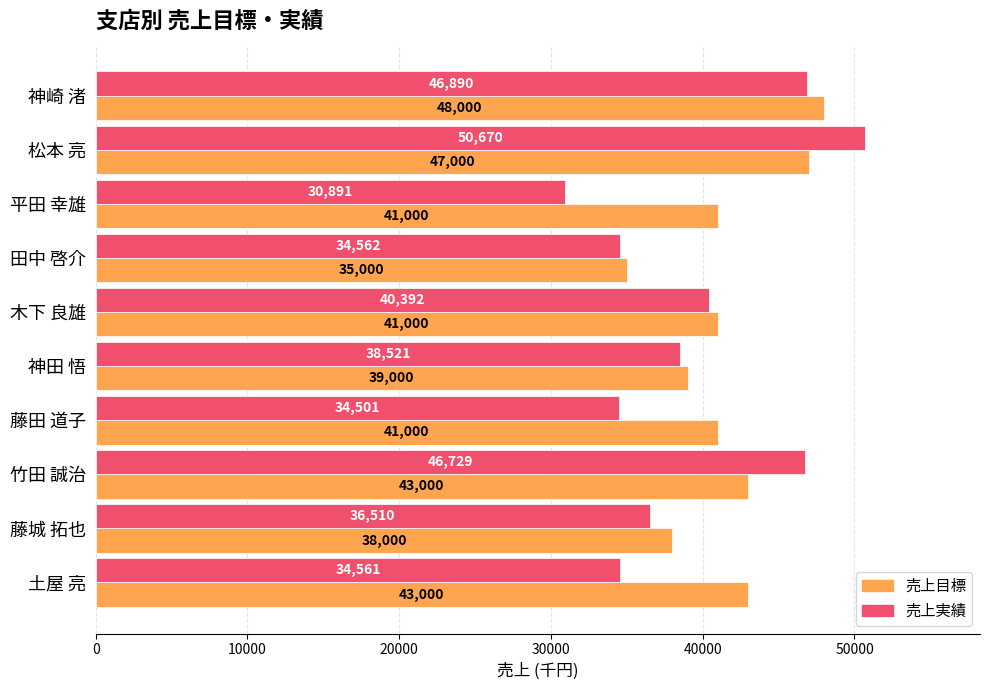

Count the number of data series in this chart.

2